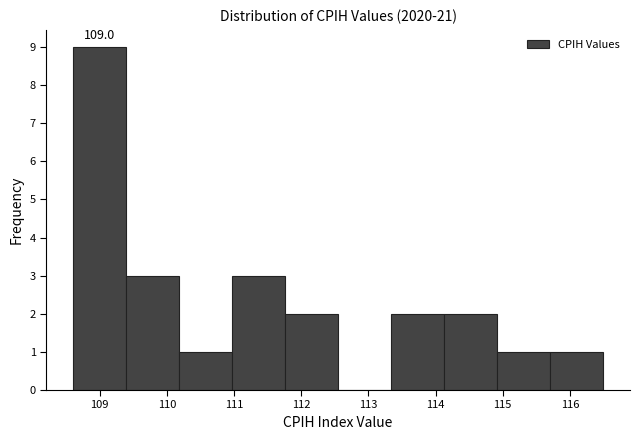

Which range on the x-axis has the tallest bar?

108.60 to 109.39